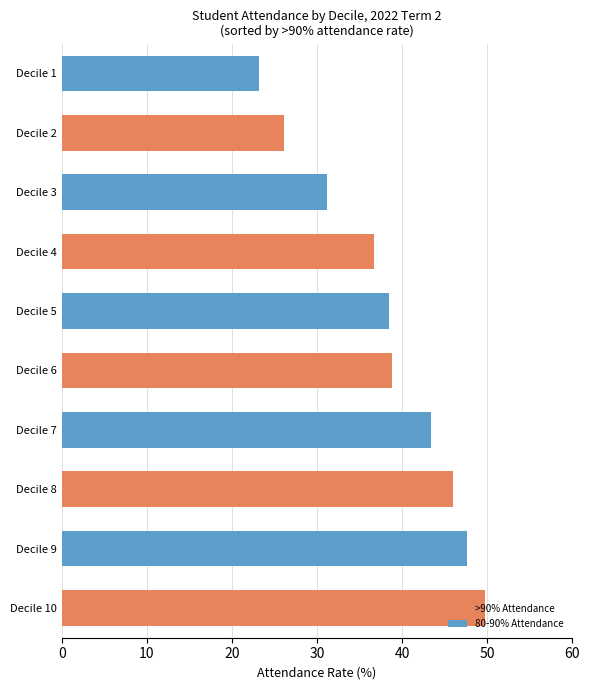

Approximately how many times larger is the value at Decile 2 compared to Decile 10?

0.5